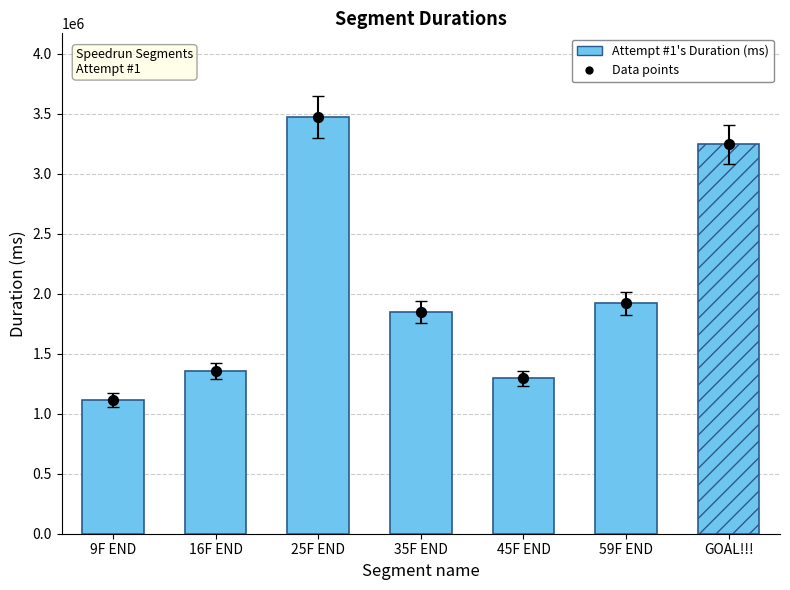

Which series reaches the maximum Y coordinate?

Attempt #1's Duration (ms)